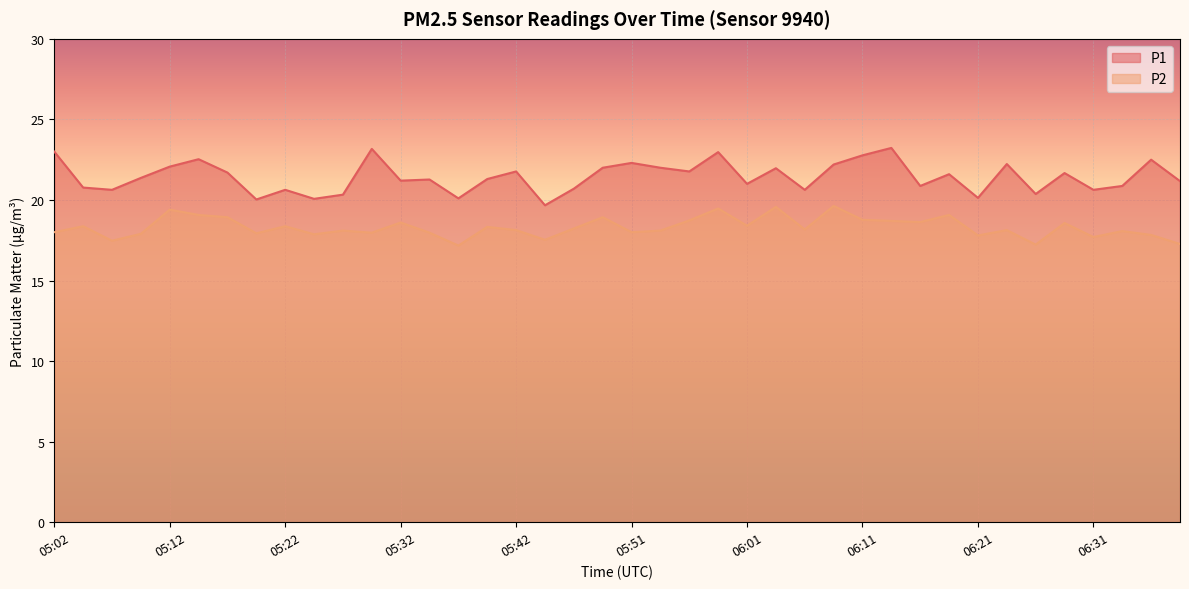

Which series changed the most between 06:06 and 06:29?

P1